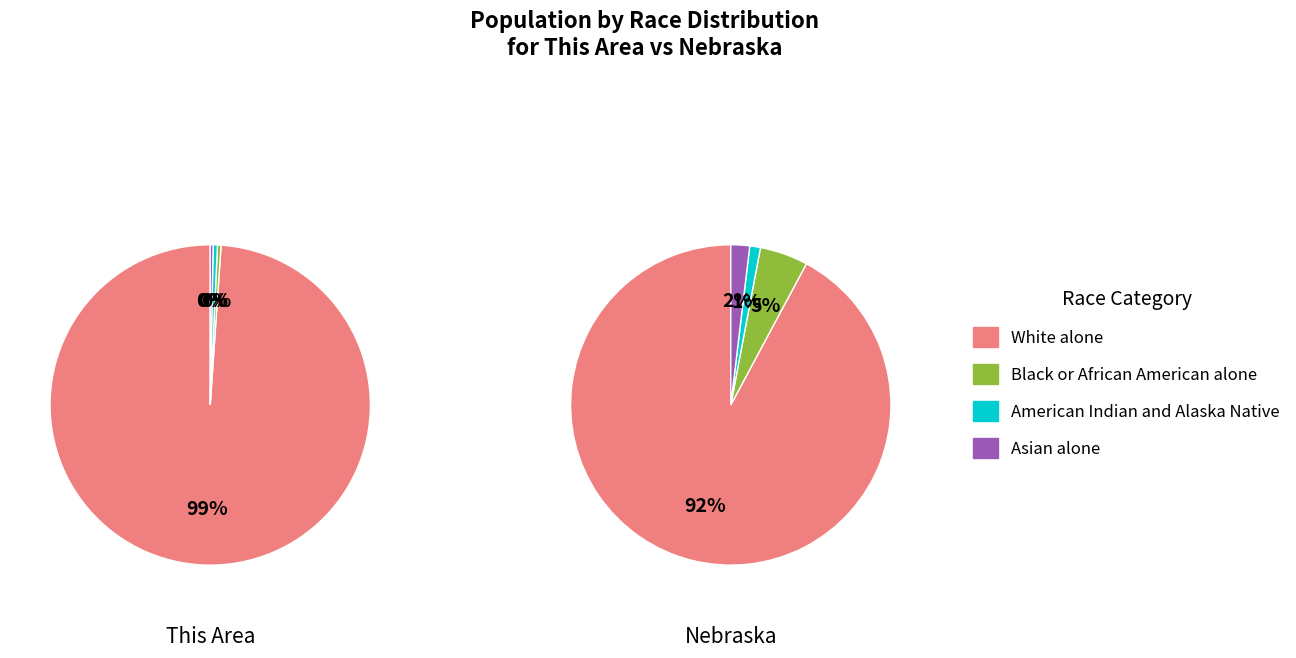

At Asian alone, list the series in order from largest to smallest.

Nebraska, This Area